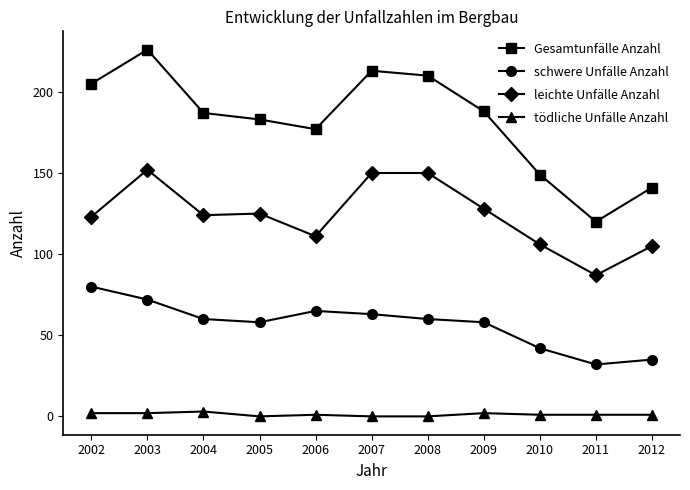

Between 2010 and 2011, which series saw the biggest shift?

Gesamtunfälle Anzahl